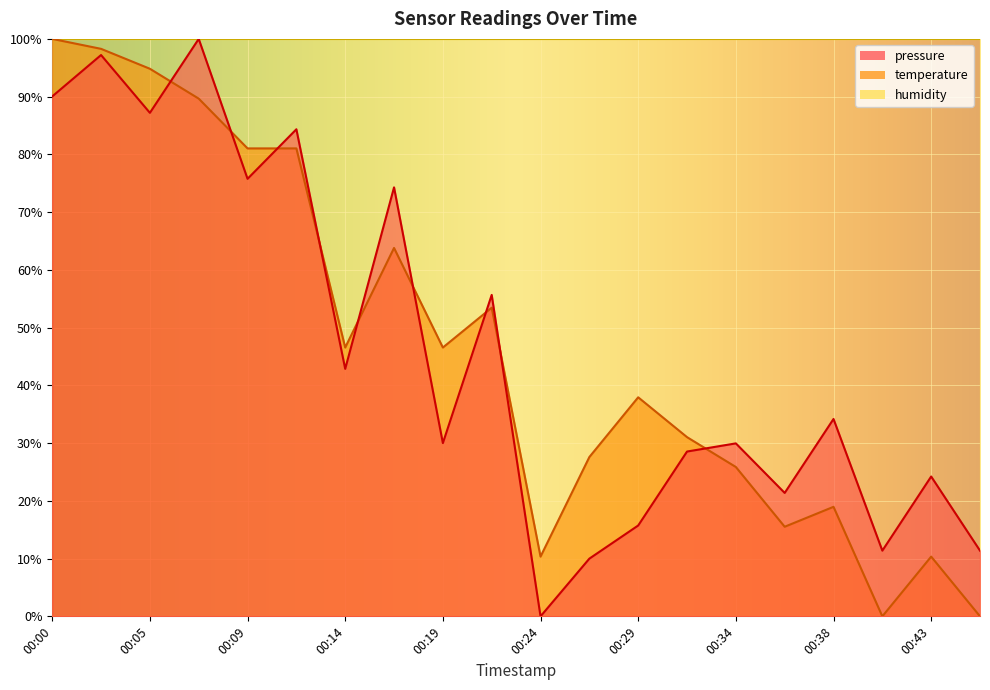

Which series ends up on top after the final intersection of temperature and pressure?

pressure